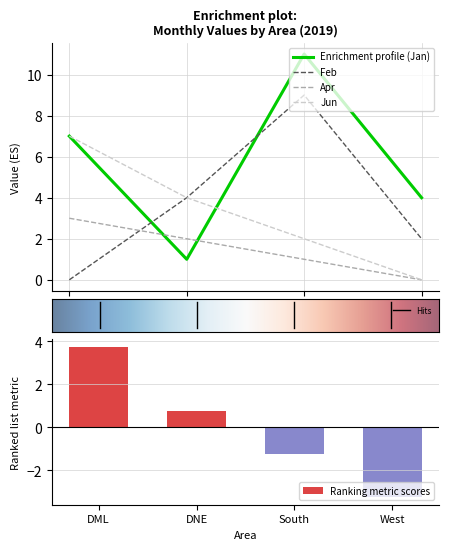

Which series has the largest total across all categories?

Jan